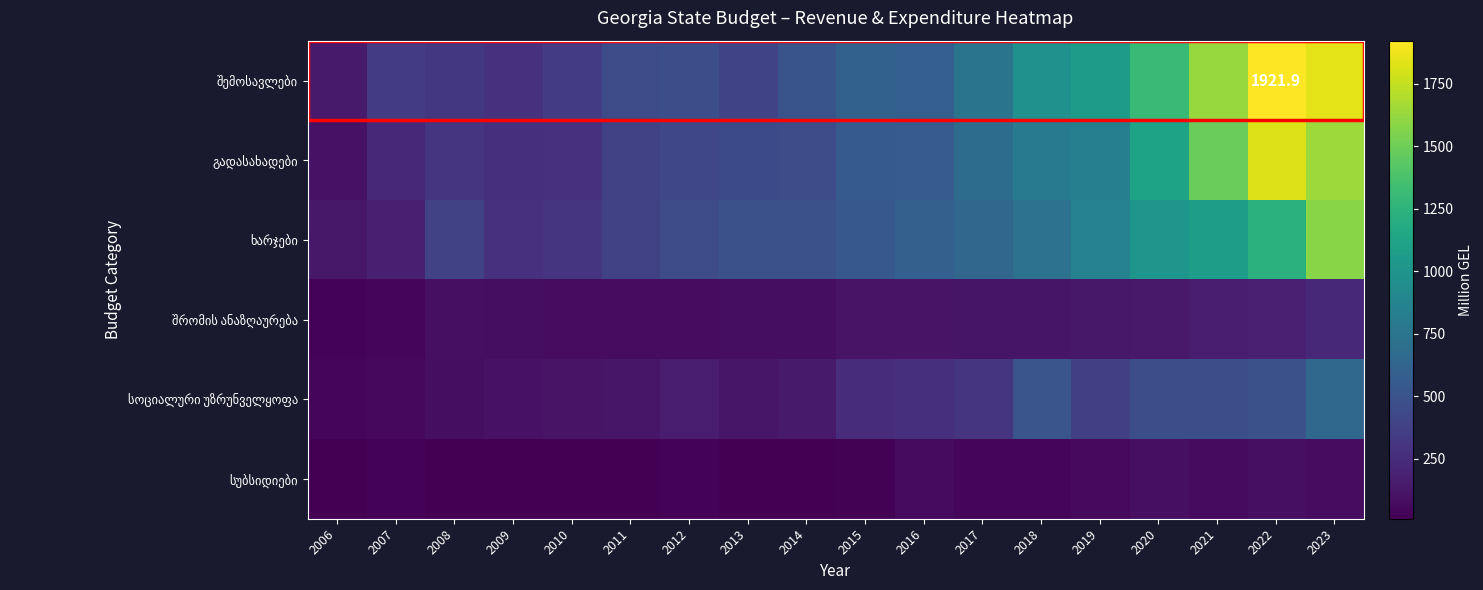

True or false: შემოსავლები has a value of 238.5 at 2007.

False